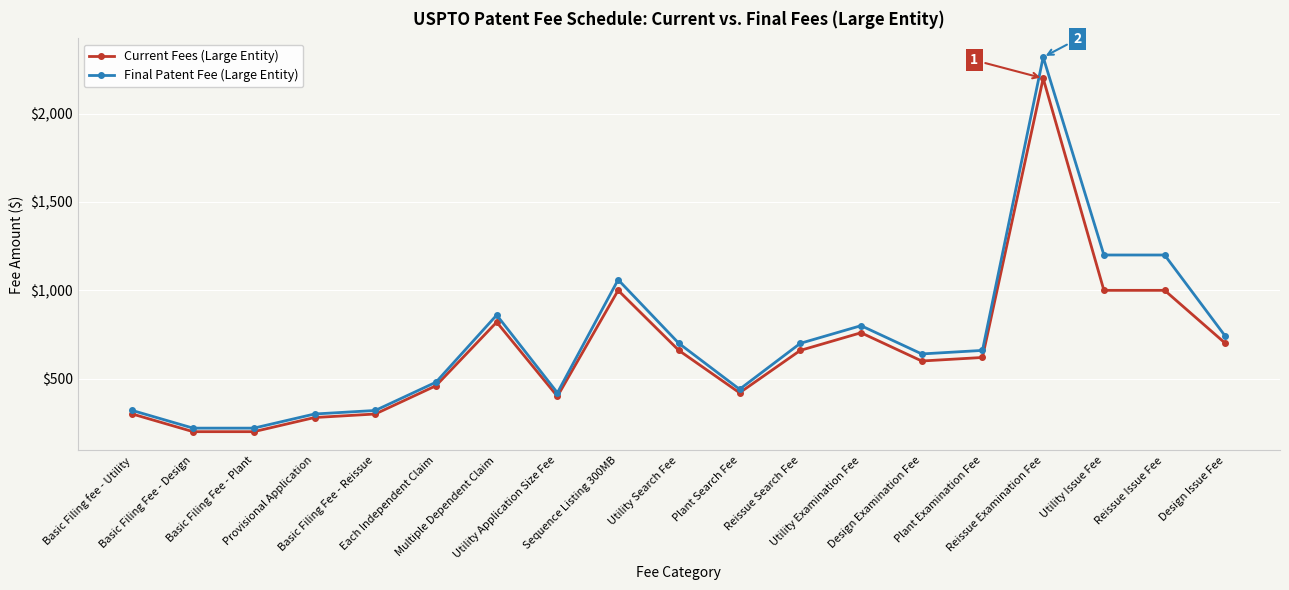

Is the value of Current Fees (Large Entity) at Utility Search Fee greater than the value of Final Patent Fee (Large Entity) at Utility Issue Fee?

No